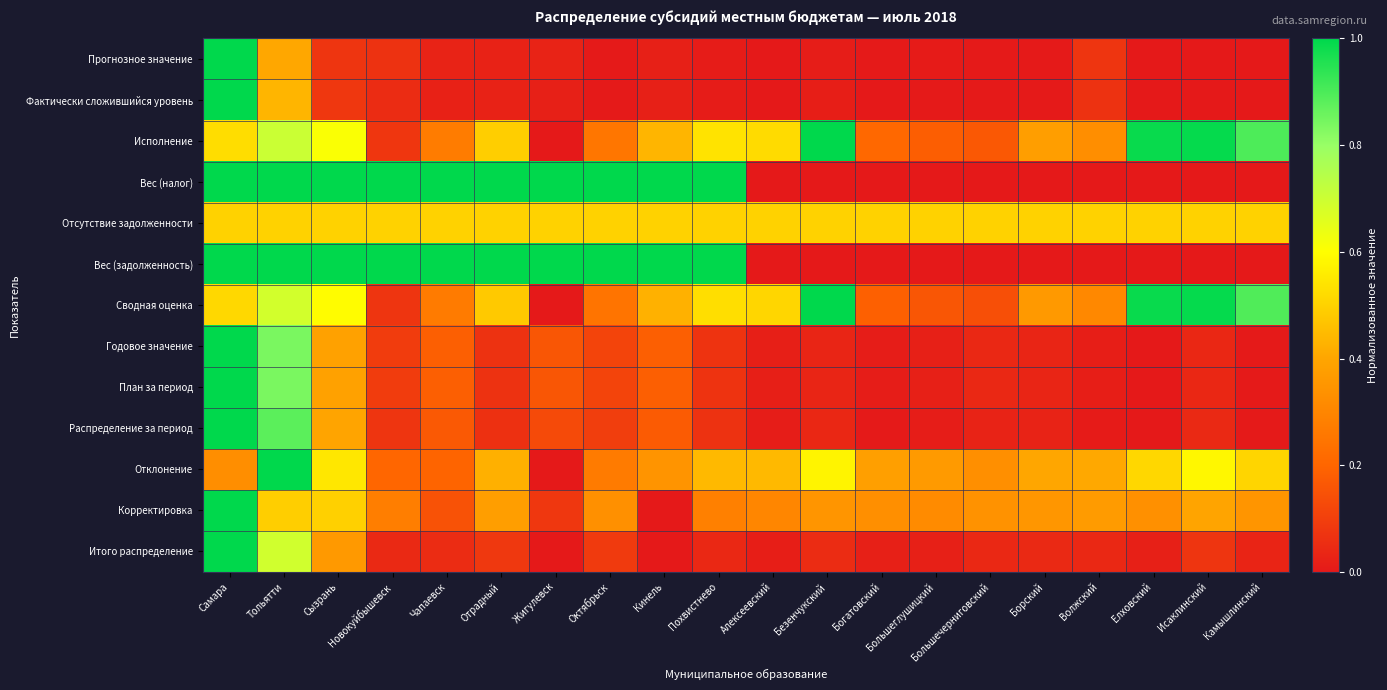

Rank the series at Богатовский from lowest to highest value.

Вес (налог), Вес (задолженность), Фактически сложившийся уровень, Прогнозное значение, Распределение за период, Годовое значение, План за период, Итого распределение, Сводная оценка, Исполнение, Корректировка, Отклонение, Отсутствие задолженности